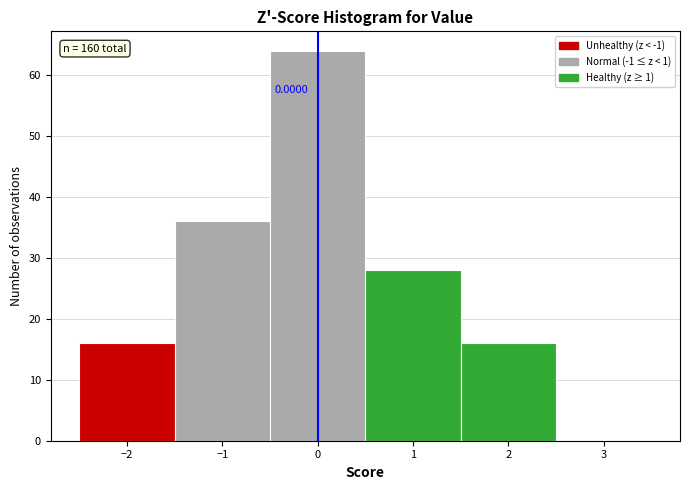

Over which range of the x-axis is the bar tallest?

-0.5 to 0.5